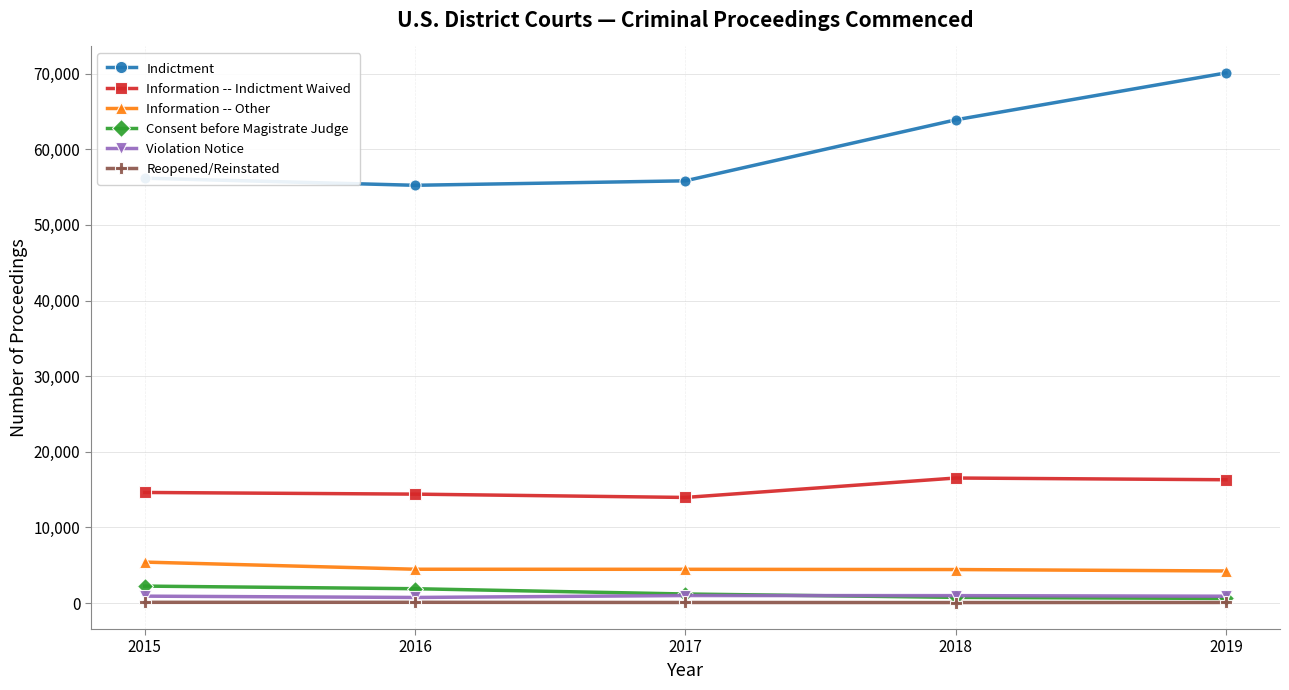

What is the minimum value shown in the chart?

80